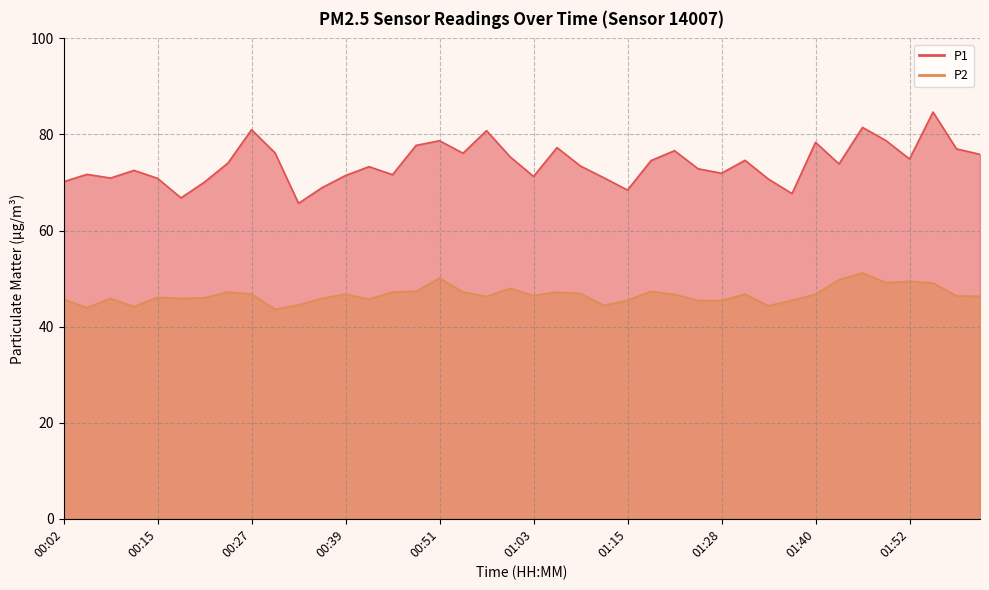

What is the label of the 26th point from the right?

00:45